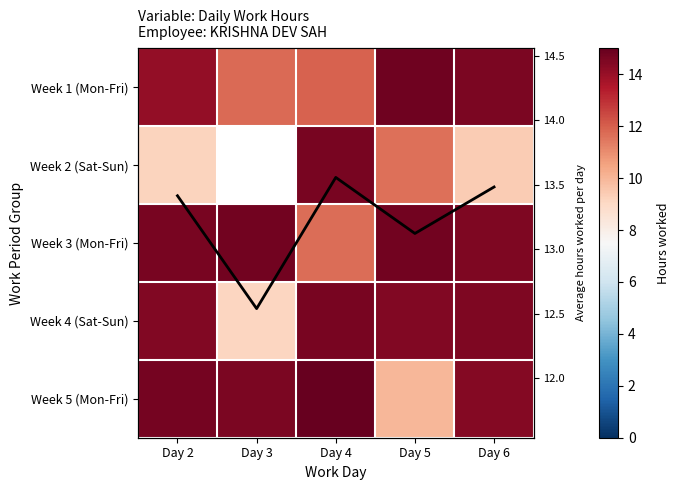

Is the value of Week 4 (Sat-Sun) at Day 4 greater than the value of Week 5 (Mon-Fri) at Day 6?

Yes